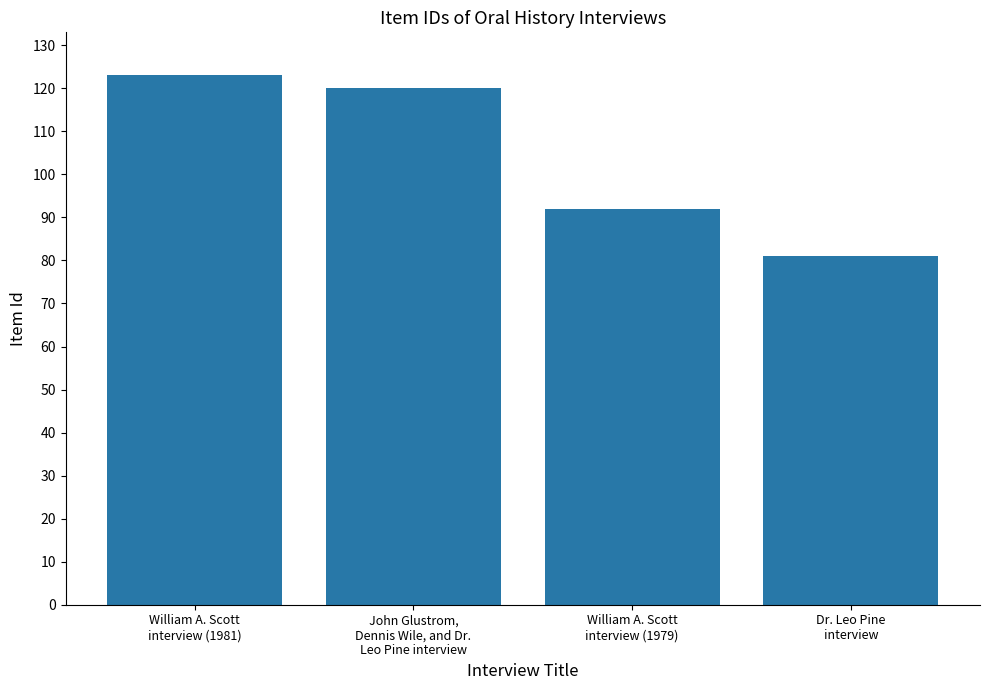

Reading left to right, list all the values displayed in this chart.

123	120	92	81